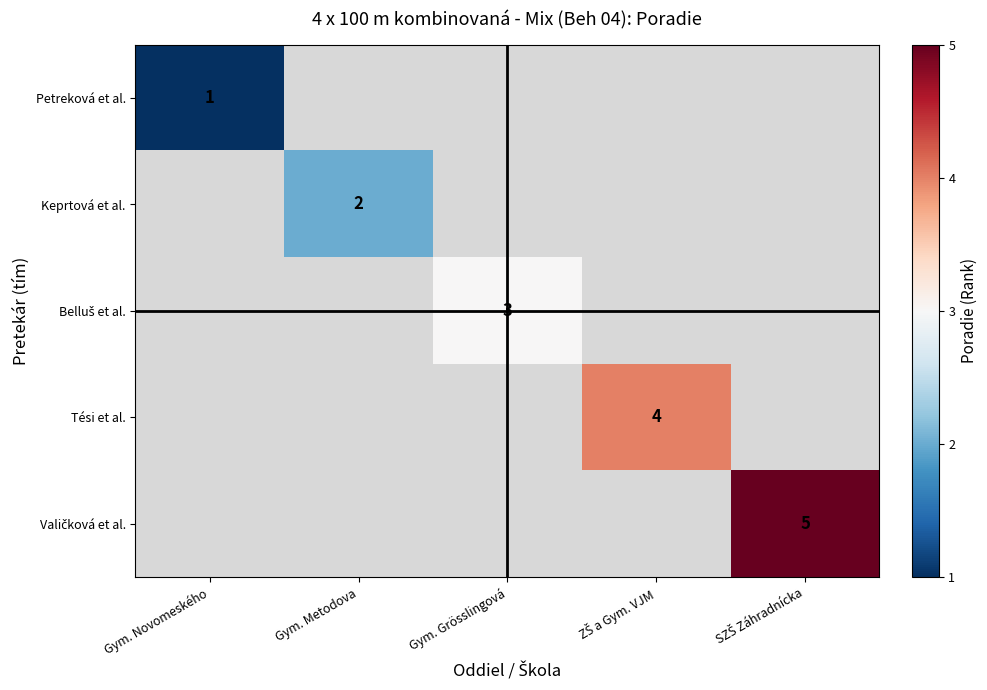

The Keprtová et al. series shows 3 at Gym. Metodova. True or false?

False